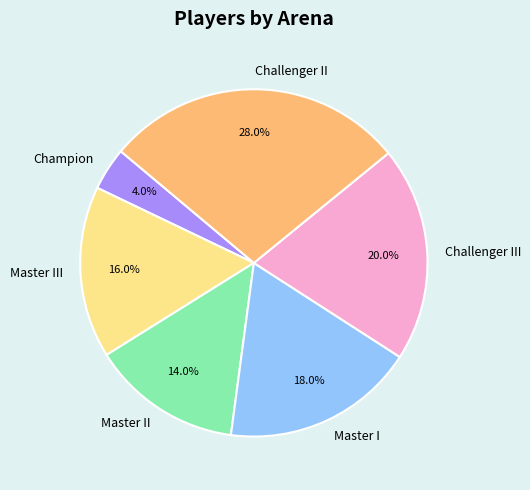

How many segments does this pie chart have?

6